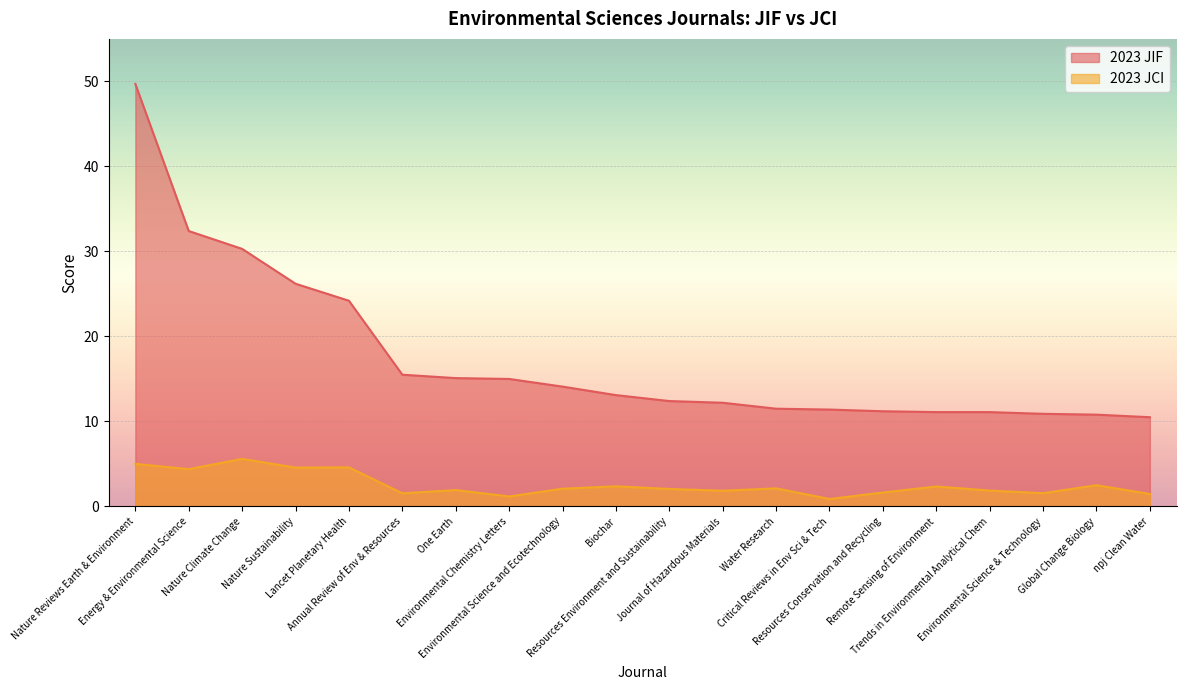

At which category is the sum across all series the highest?

Nature Reviews Earth & Environment